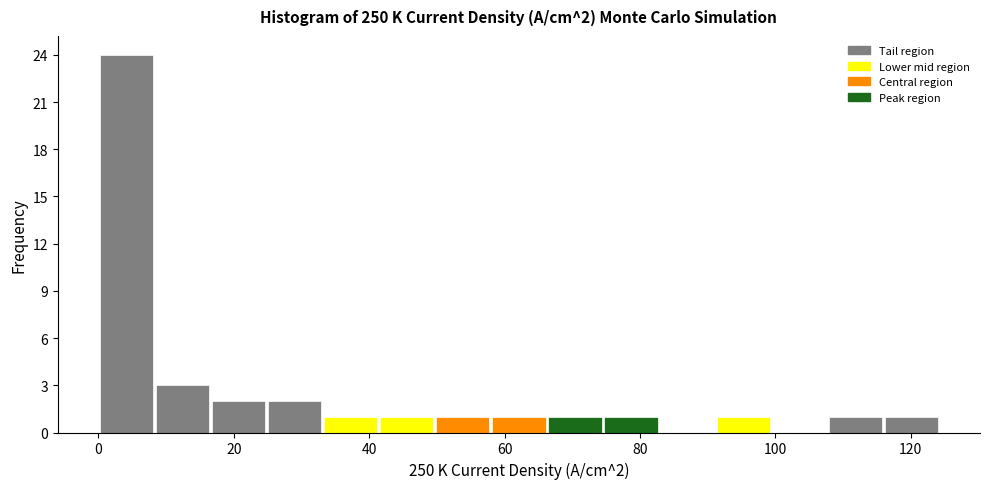

Over which range of the x-axis is the bar tallest?

0 to 8